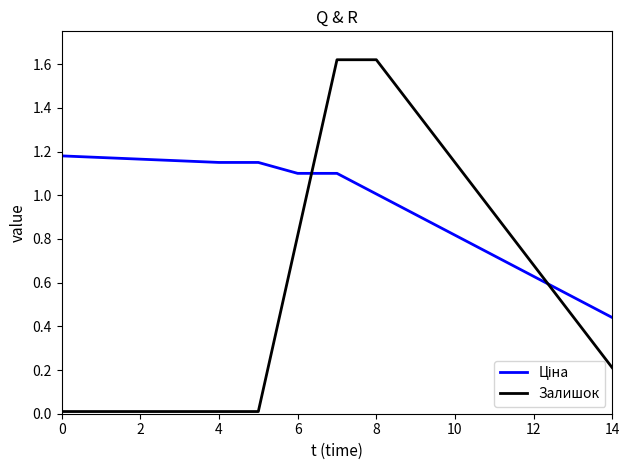

Which series has the widest spread of values?

Залишок